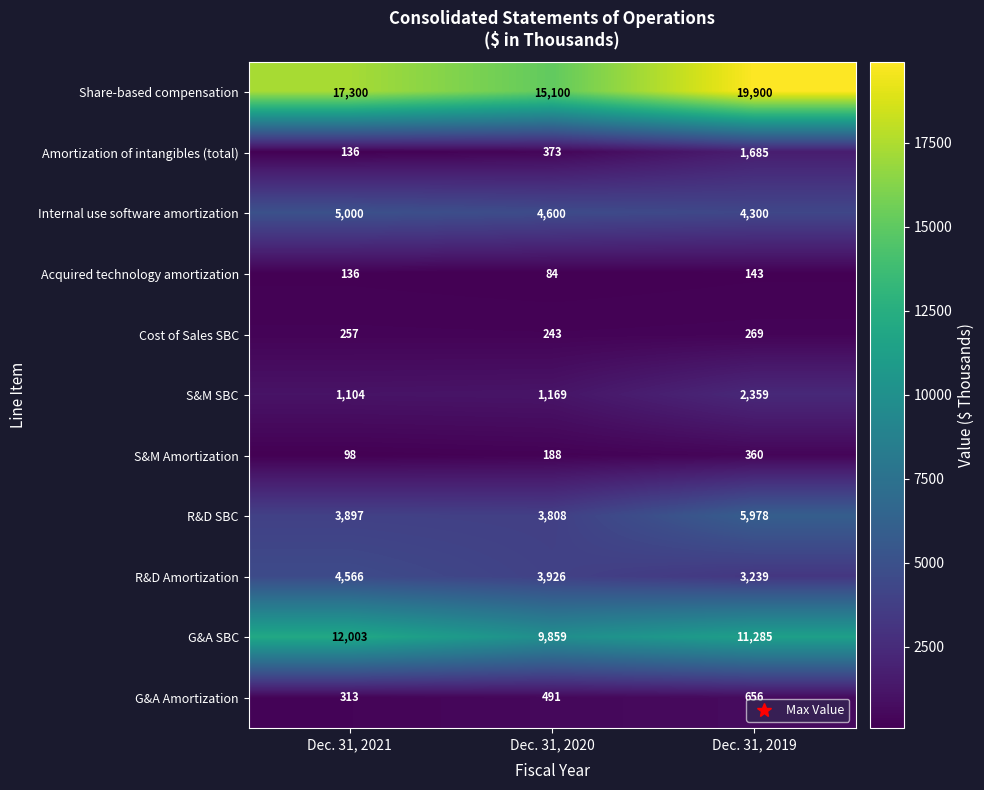

List the series in order of their peak value, highest first.

Share-based compensation, G&A SBC, R&D SBC, Internal use software amortization, R&D Amortization, S&M SBC, Amortization of intangibles (total), G&A Amortization, S&M Amortization, Cost of Sales SBC, Acquired technology amortization